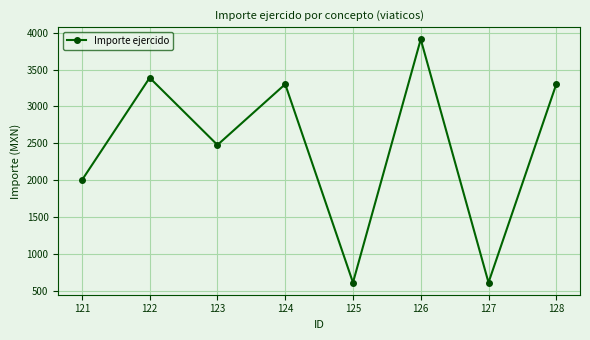

Which label corresponds to the largest value in the chart?

126